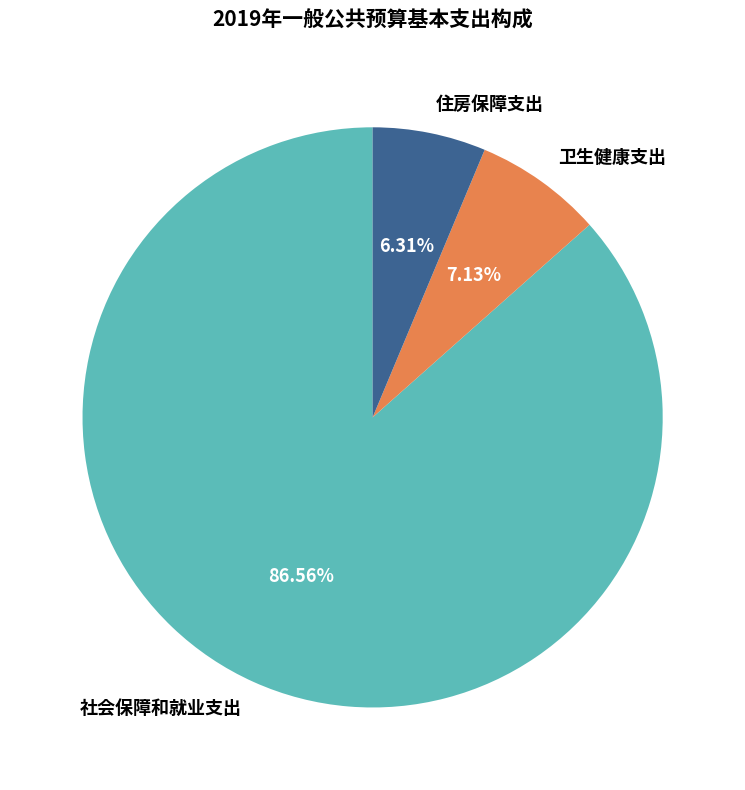

Which has a higher value, 住房保障支出 or 卫生健康支出?

卫生健康支出